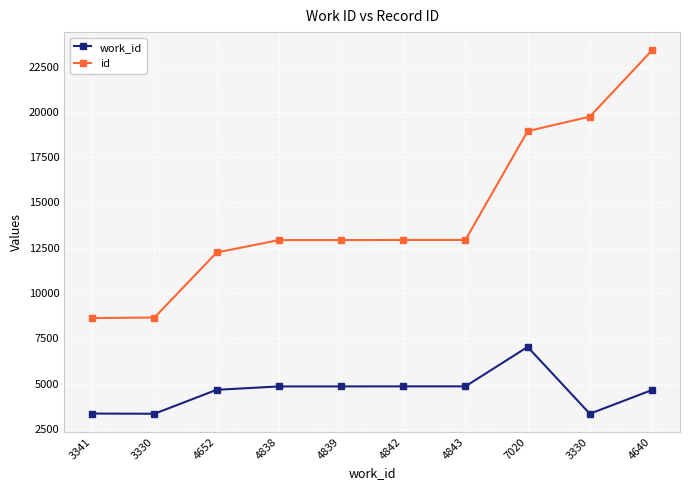

Between 7020 and 4842, which is larger?

7020